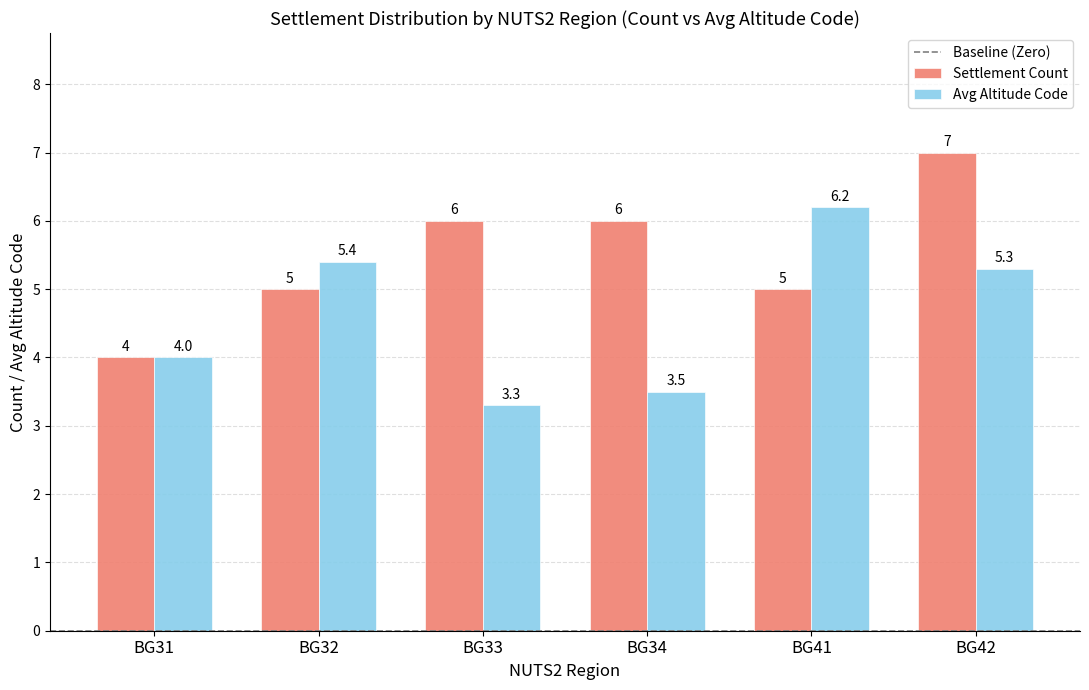

Is it true that Avg Altitude Code equals 5.3 at BG42?

True